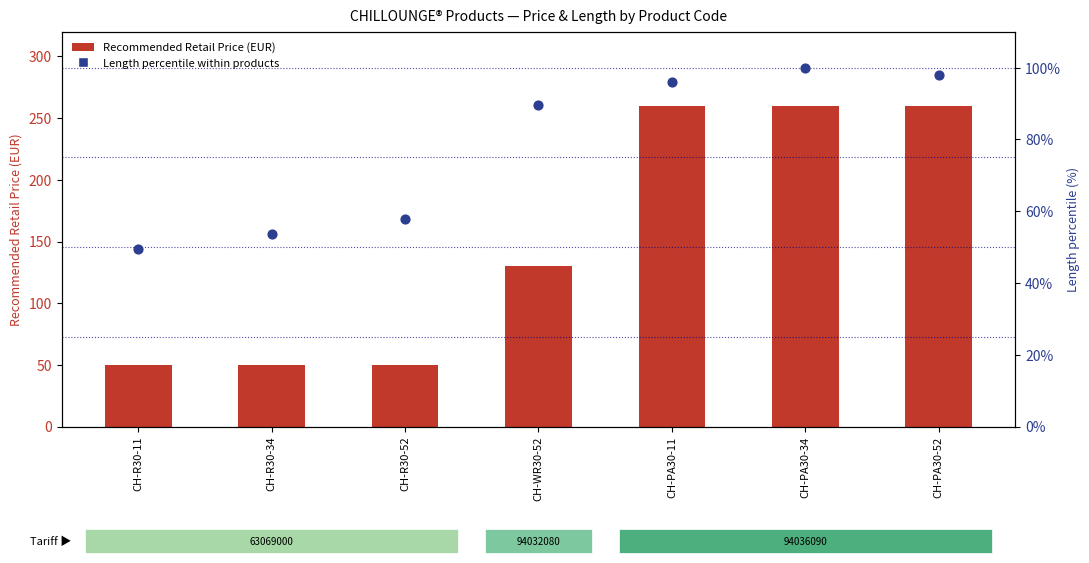

At which category is the sum across all series the highest?

CH-PA30-34